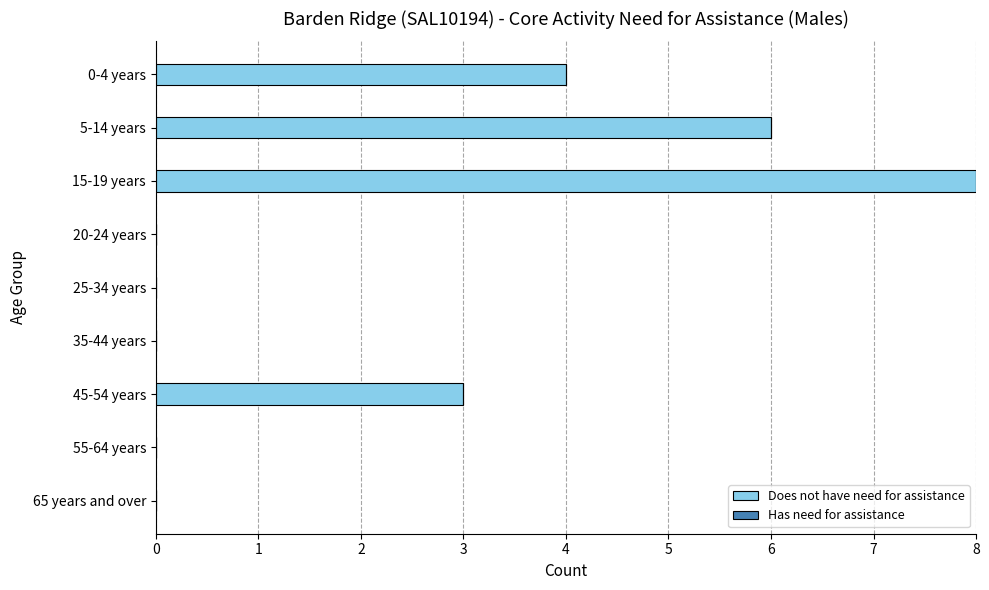

Are the bars horizontal?

Yes